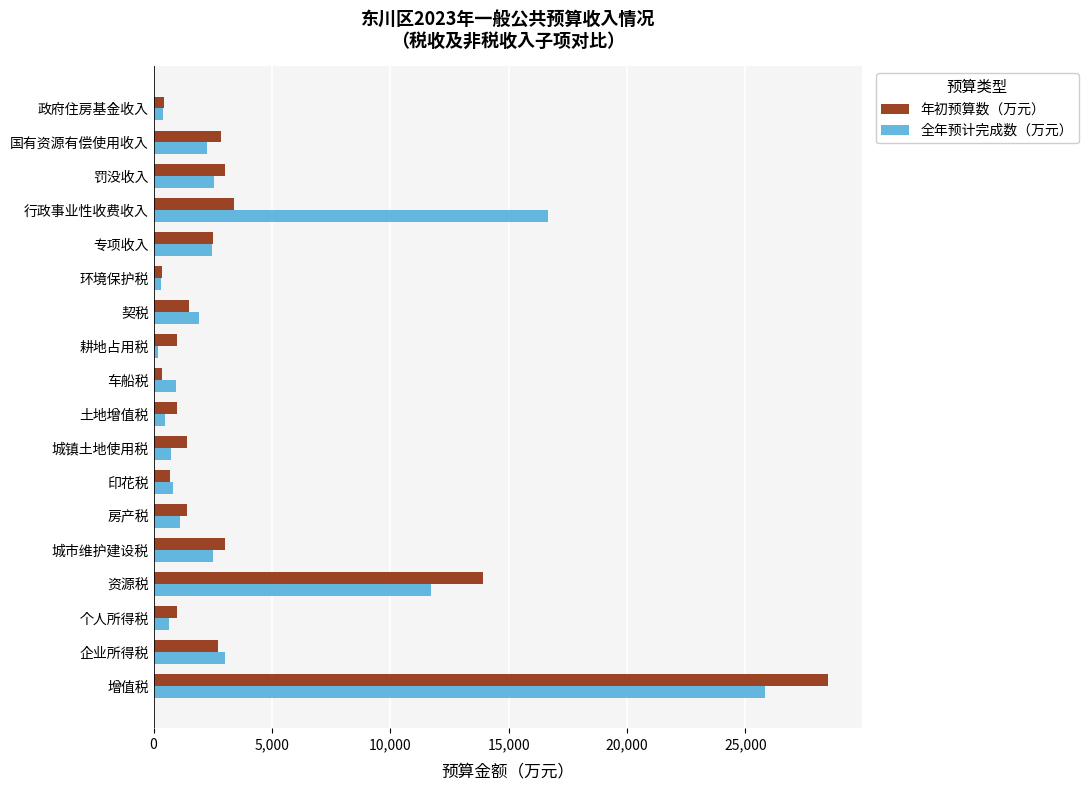

List the series in order of their peak value, lowest first.

全年预计完成数（万元）, 年初预算数（万元）